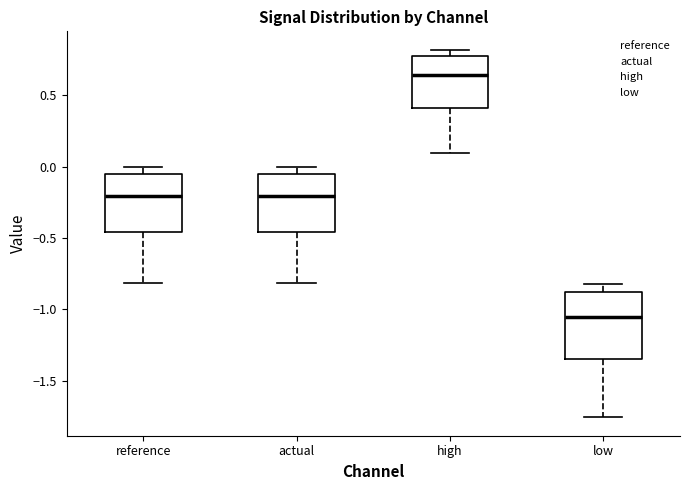

Reading left to right, read every box against the y-axis: the position of its median line, the range the box covers, and the ends of its whiskers. The values are not printed on the chart, so give them approximately, as read against the axis.

reference: median -0.20, box -0.45 to -0.05, whiskers -0.80 to 0.00
actual: median -0.20, box -0.45 to -0.05, whiskers -0.80 to 0.00
high: median 0.65, box 0.40 to 0.80, whiskers 0.10 to 0.80 (just above the box's upper edge)
low: median -1.05, box -1.35 to -0.90, whiskers -1.75 to -0.80